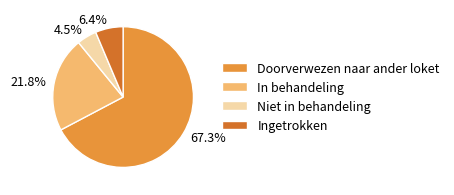

How many segments does this pie chart have?

4